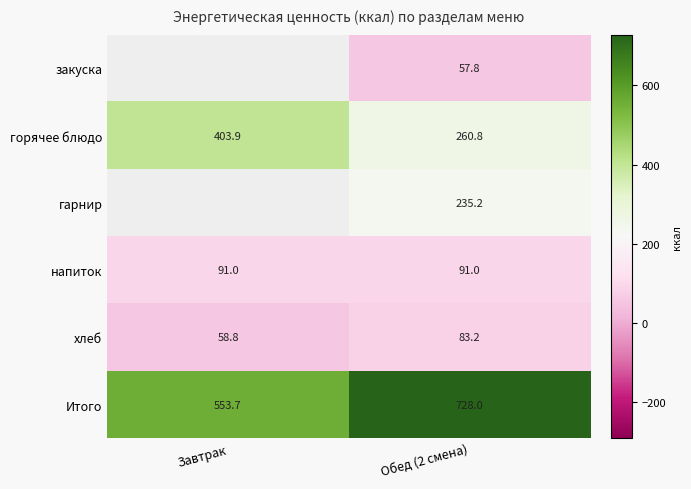

What is the average value of the горячее блюдо series?

332.4